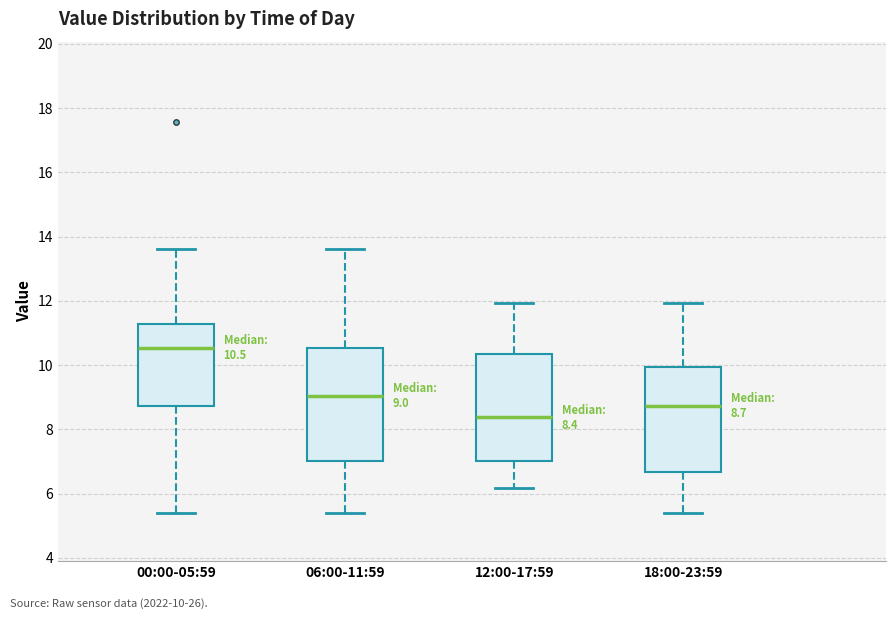

Which box's median line is the highest?

00:00-05:59